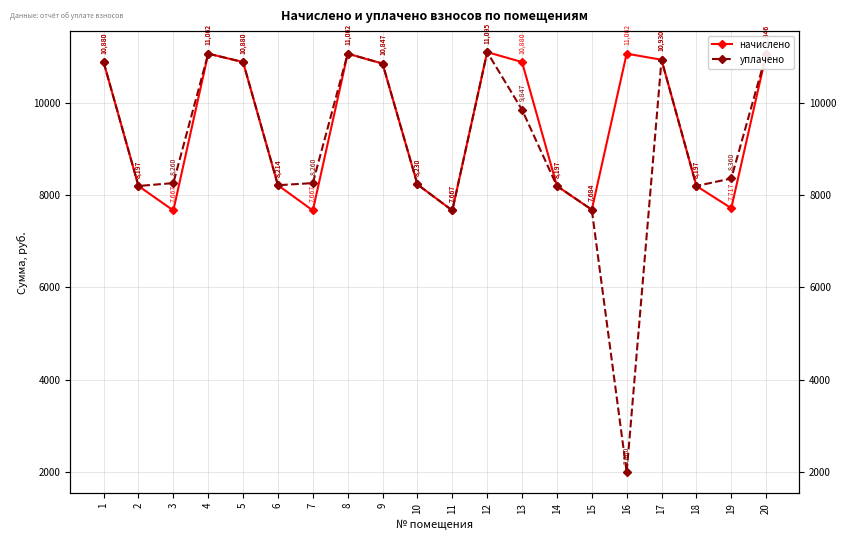

How many lines are shown in the chart?

2